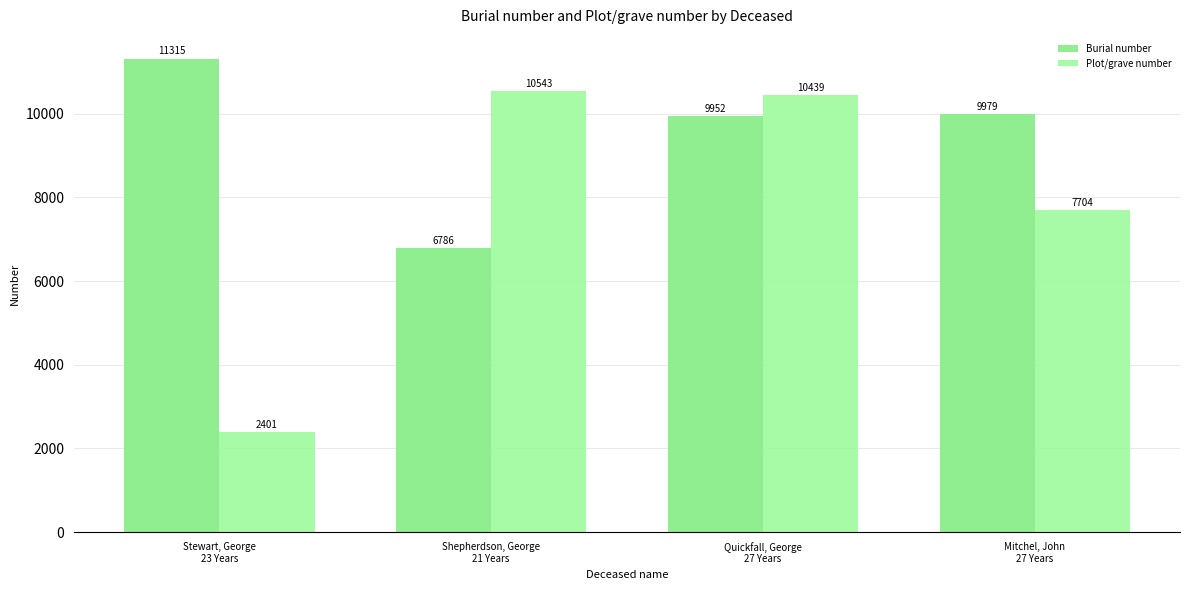

What are all the series names shown in the legend?

Burial number, Plot/grave number